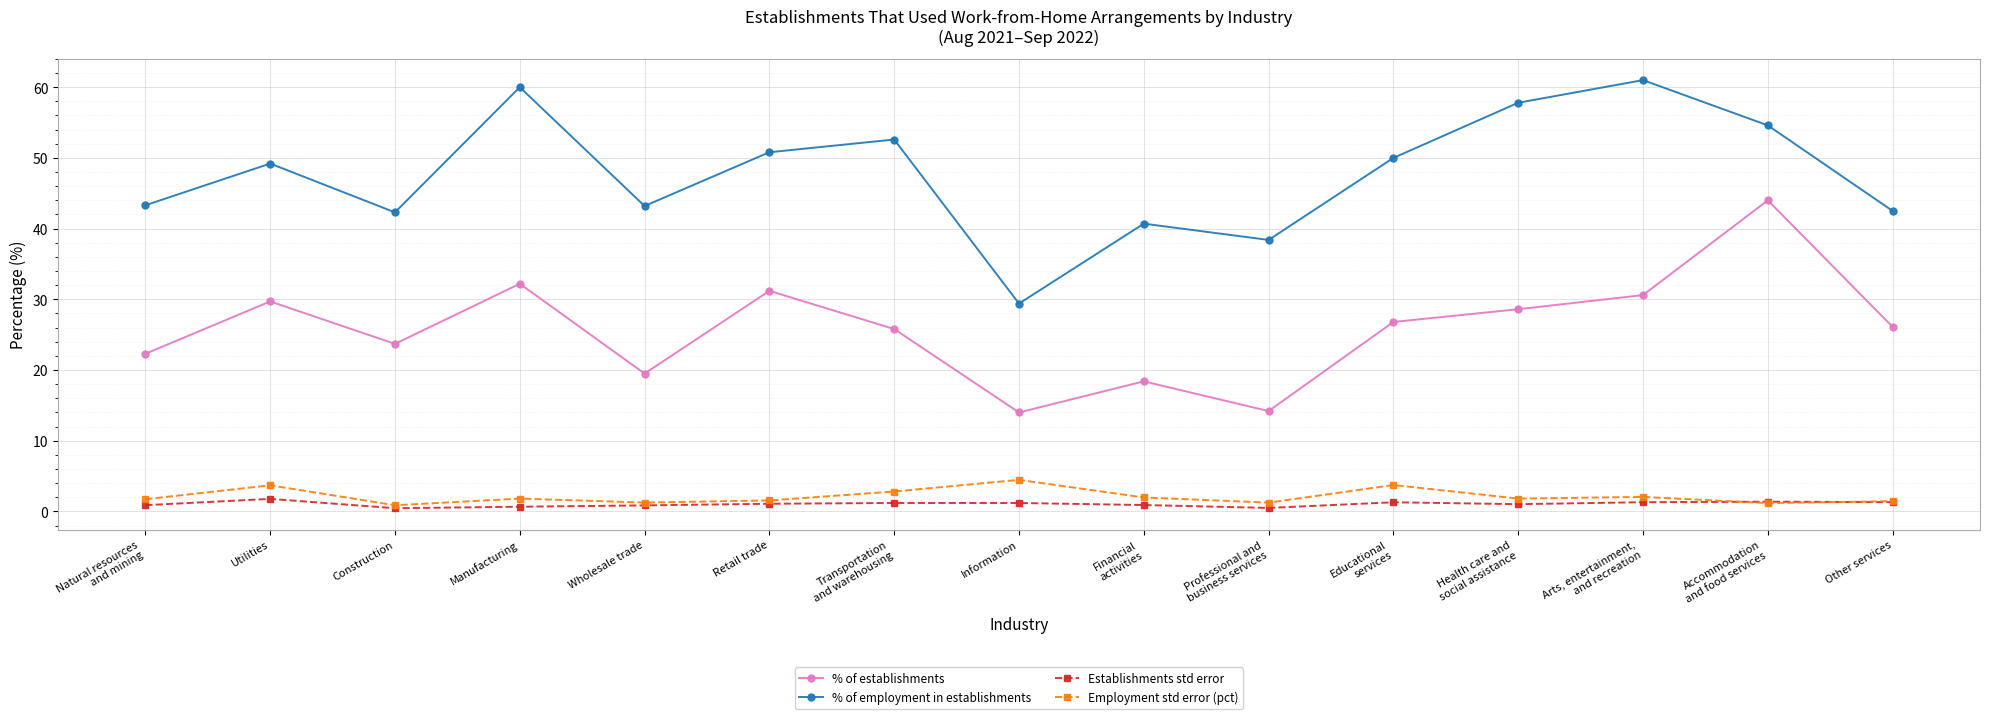

What is the label of the 15th point from the left?

Other services